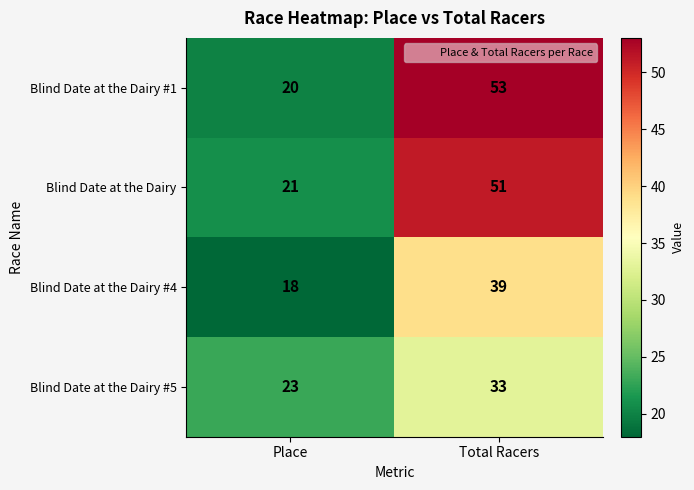

The value of Blind Date at the Dairy at Total Racers is 51. True or false?

True